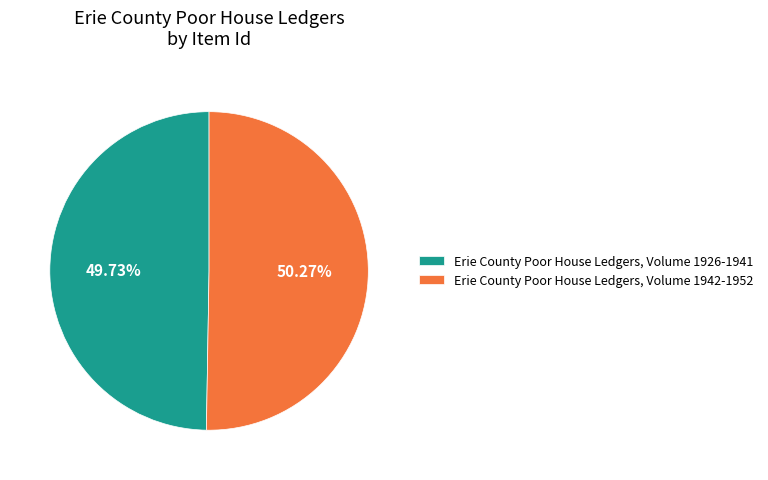

Is it true that Erie County Poor House Ledgers, Volume 1926-1941 is 62% of the pie?

False